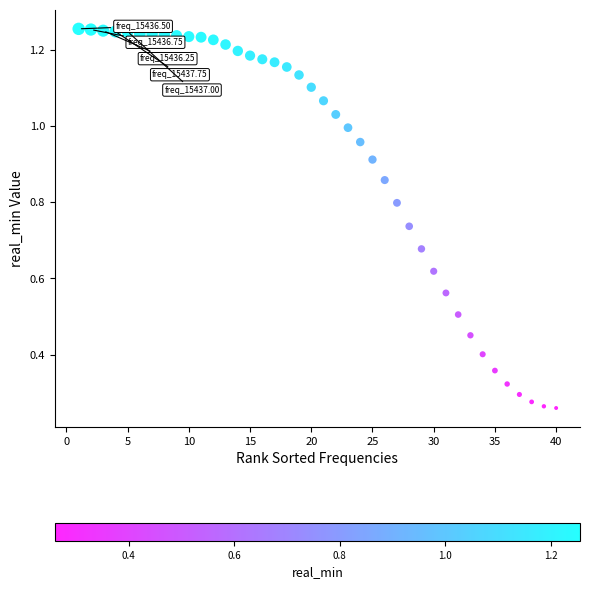

How many data points are displayed?

40